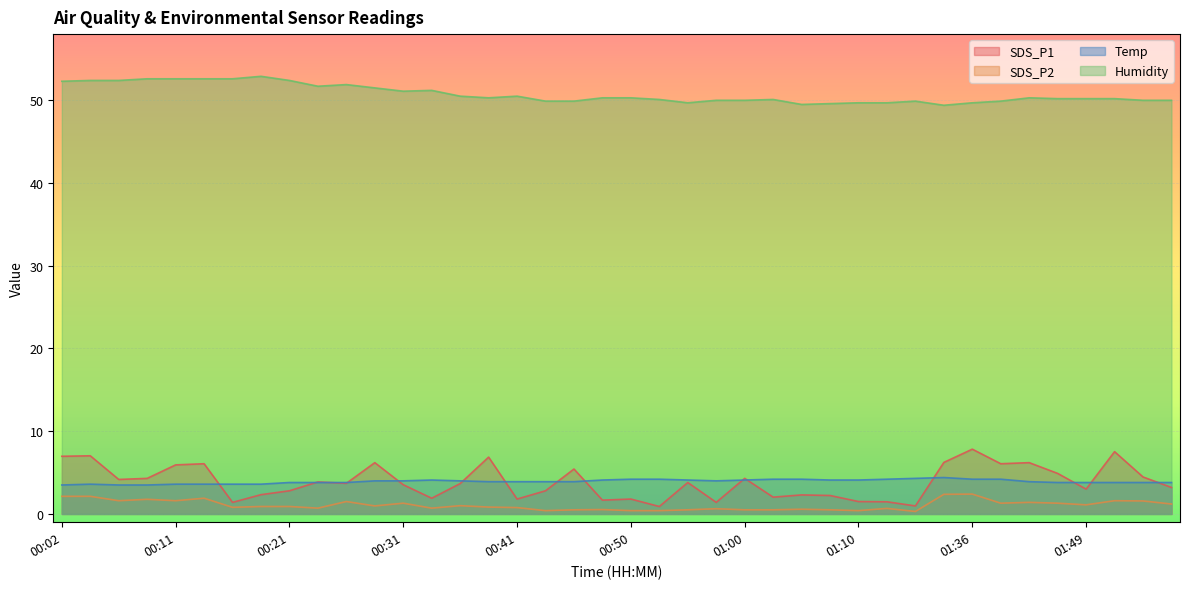

How many distinct data groups are displayed?

4